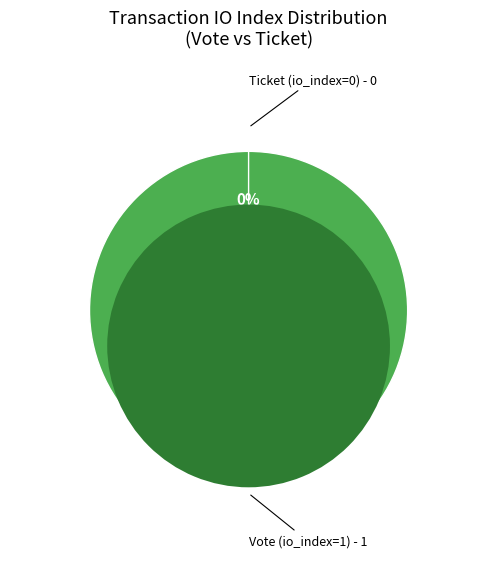

To the nearest percent, what portion does Vote (io_index=1) represent?

100%